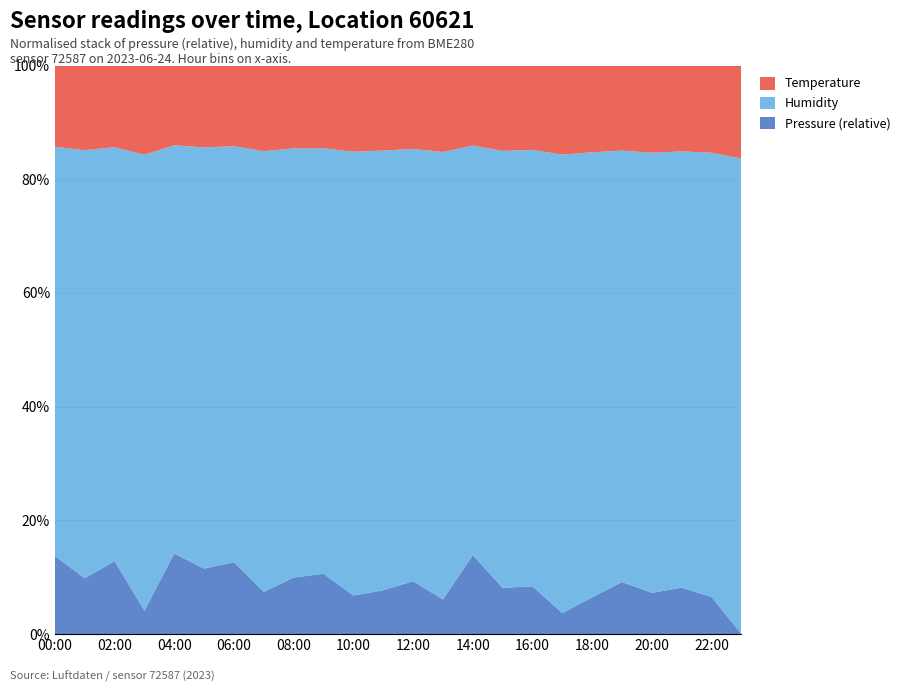

Reading right to left, transcribe all the data shown in this chart.

pressure: 99259.2	99266.1	99268.0	99267.0	99269.2	99266.1	99263.1	99268.4	99268.0	99275.3	99265.7	99269.5	99267.6	99266.5	99271.1	99270.3	99267.2	99273.7	99272.2	99275.7	99263.5	99273.8	99270.0	99275.0
humidity: 82.7	82.7	82.7	82.5	83.0	83.5	83.5	83.8	83.1	83.5	83.8	83.7	83.5	83.4	83.6	83.9	83.4	83.7	83.6	83.4	83.4	82.7	82.6	82.5
temperature: 16.2	16.2	16.3	16.4	16.4	16.3	16.2	16.2	16.2	16.3	16.2	16.1	16.1	16.2	16.3	16.2	16.2	16.2	16.2	16.3	16.3	16.3	16.3	16.4